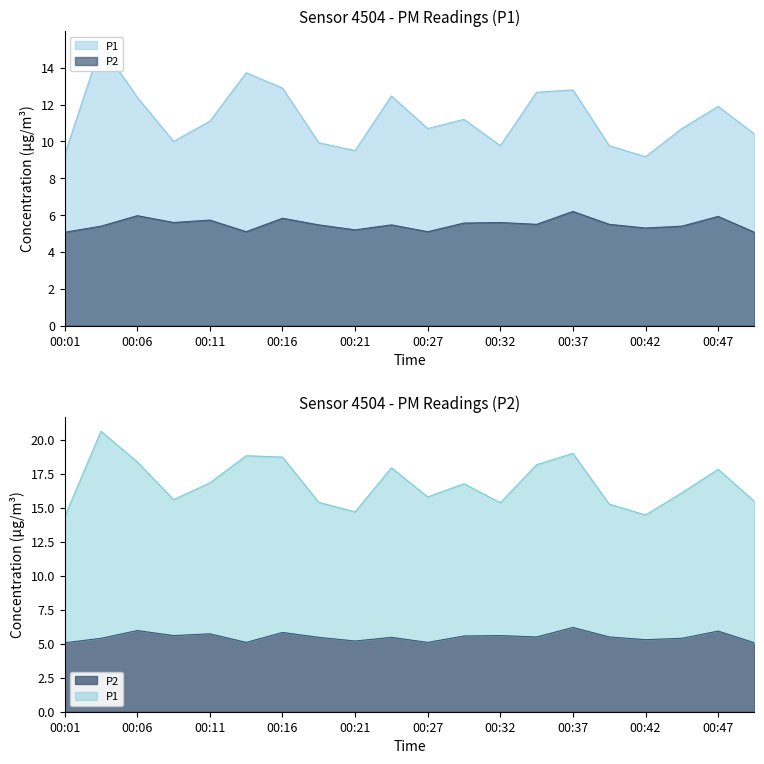

How many interior local valleys does the P2 series have?

6